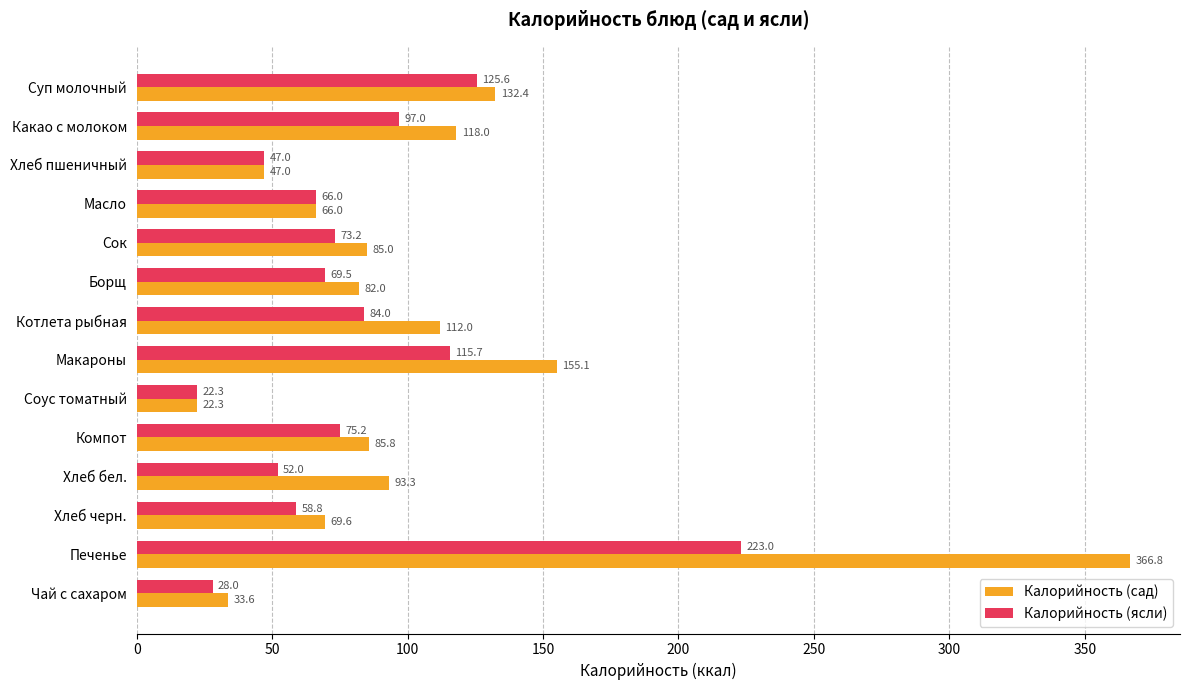

List the series in order of their overall mean, highest first.

Калорийность (сад), Калорийность (ясли)